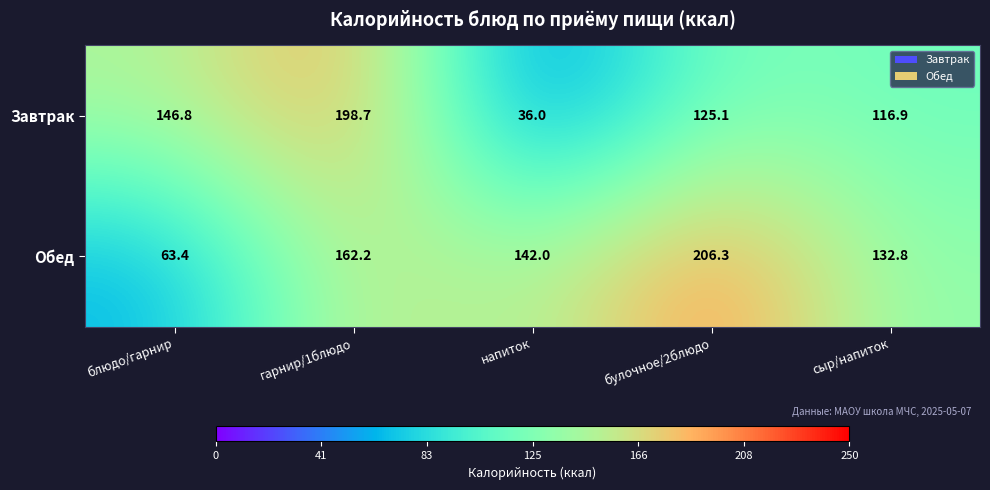

At which category is the sum across all series the highest?

гарнир/1блюдо